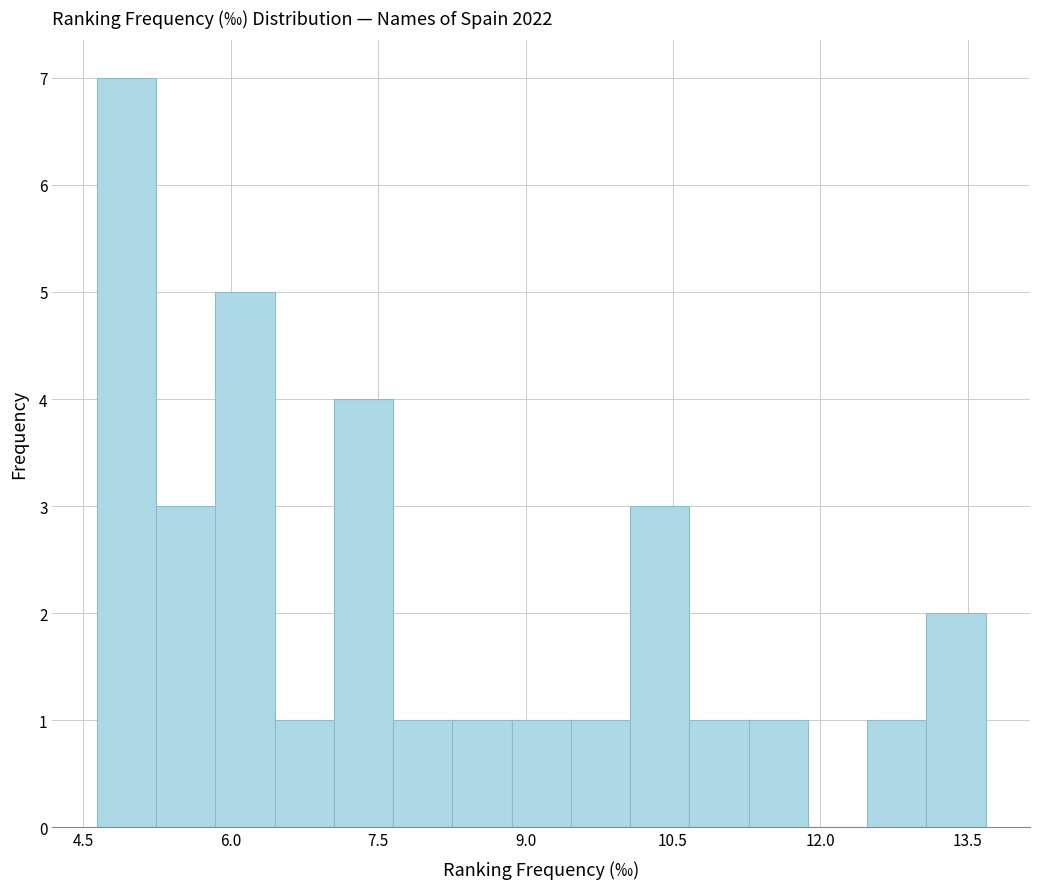

Around what value on the x-axis is the tallest bar? Give the approximate position of its centre, as read against the axis.

5.0